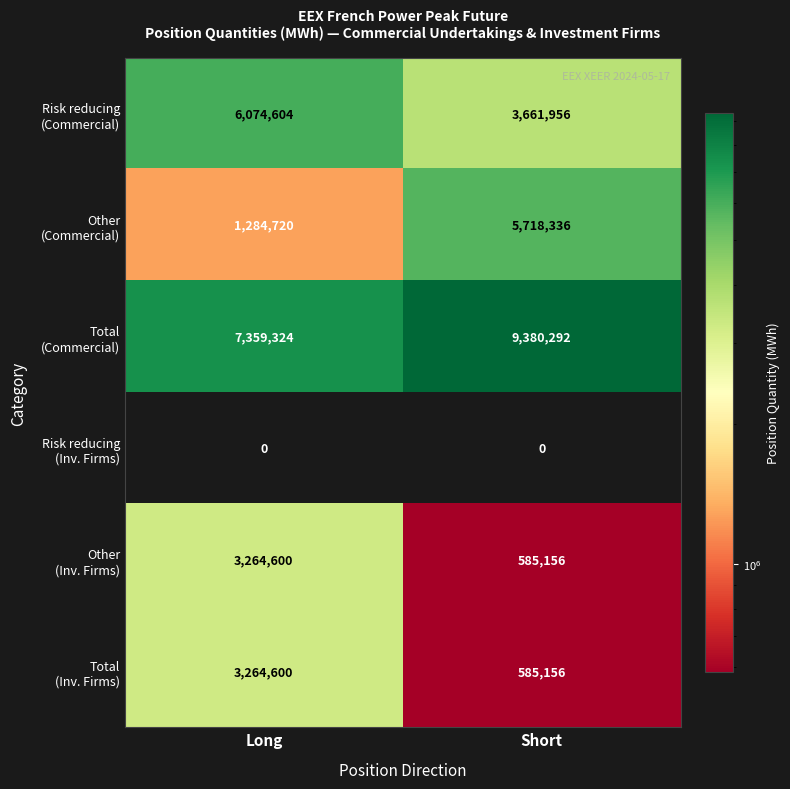

What is the spread (max minus min) of values at Long?

7359324